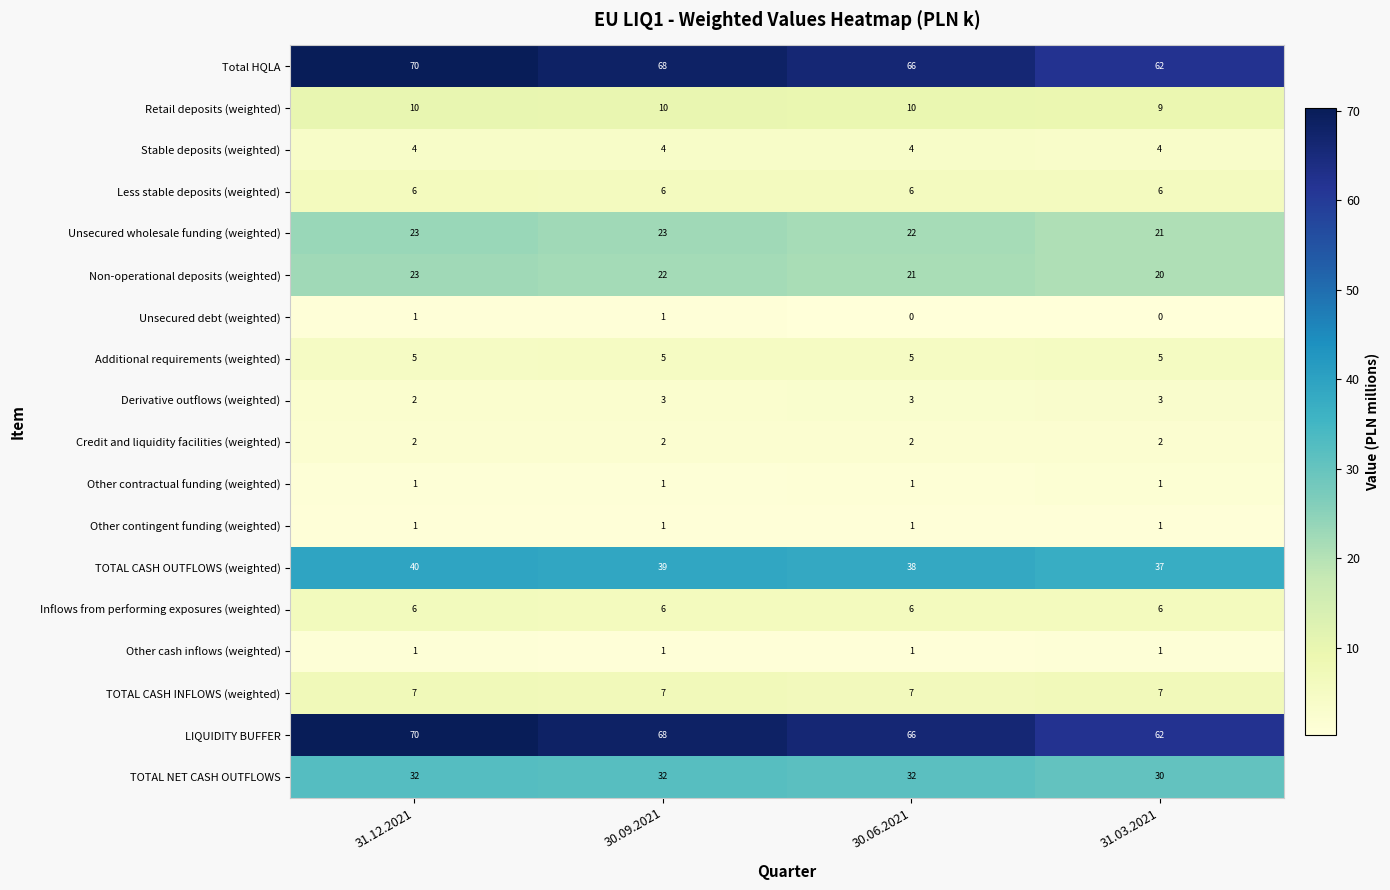

What is the sum of the Non-operational deposits (weighted) values at 31.03.2021 and 30.09.2021?

42